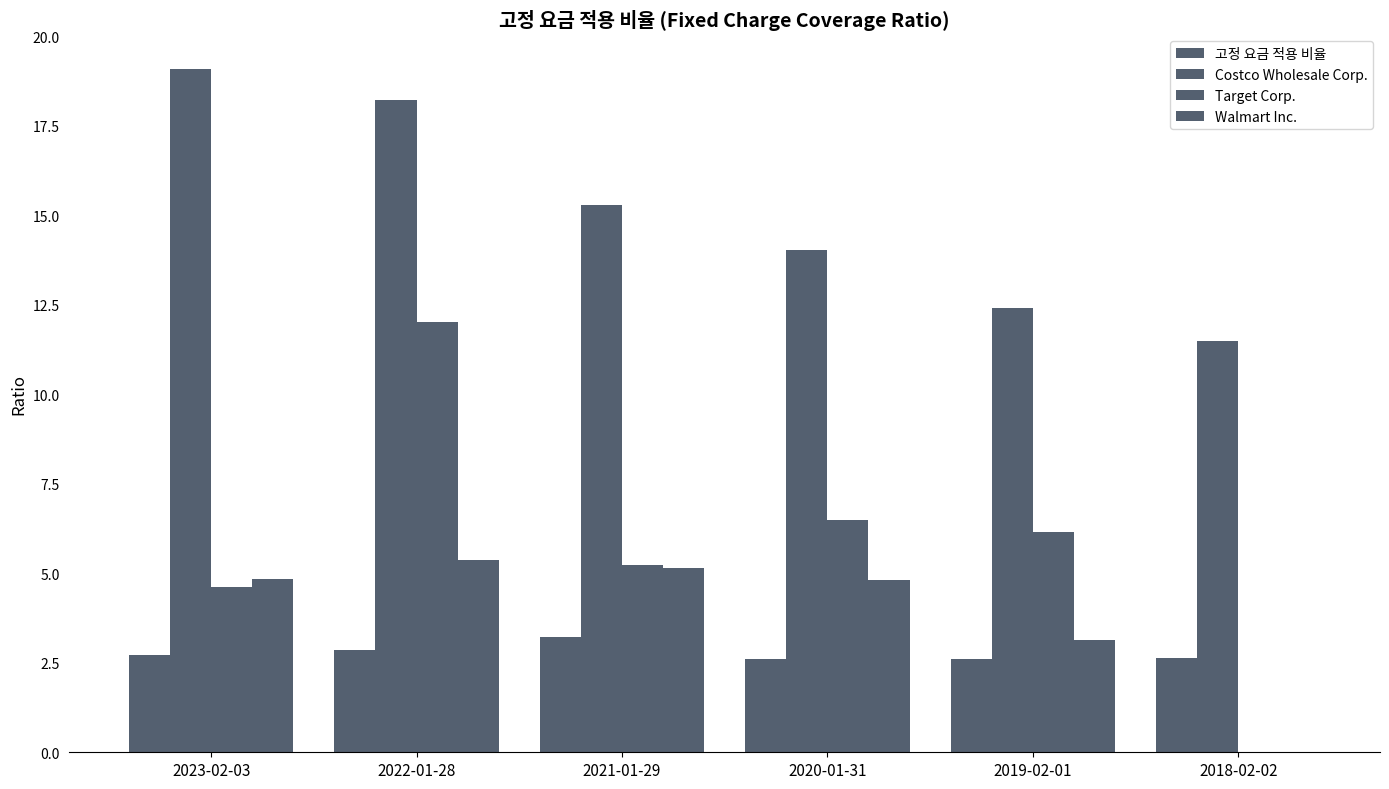

Is the value of Target Corp. at 2018-02-02 greater than the value of Costco Wholesale Corp. at 2021-01-29?

No